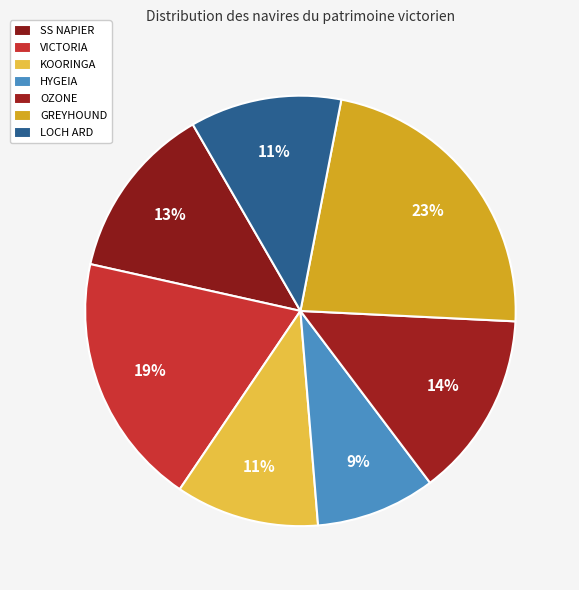

To the nearest percent, what is the difference between the largest and smallest slice percentages?

14%